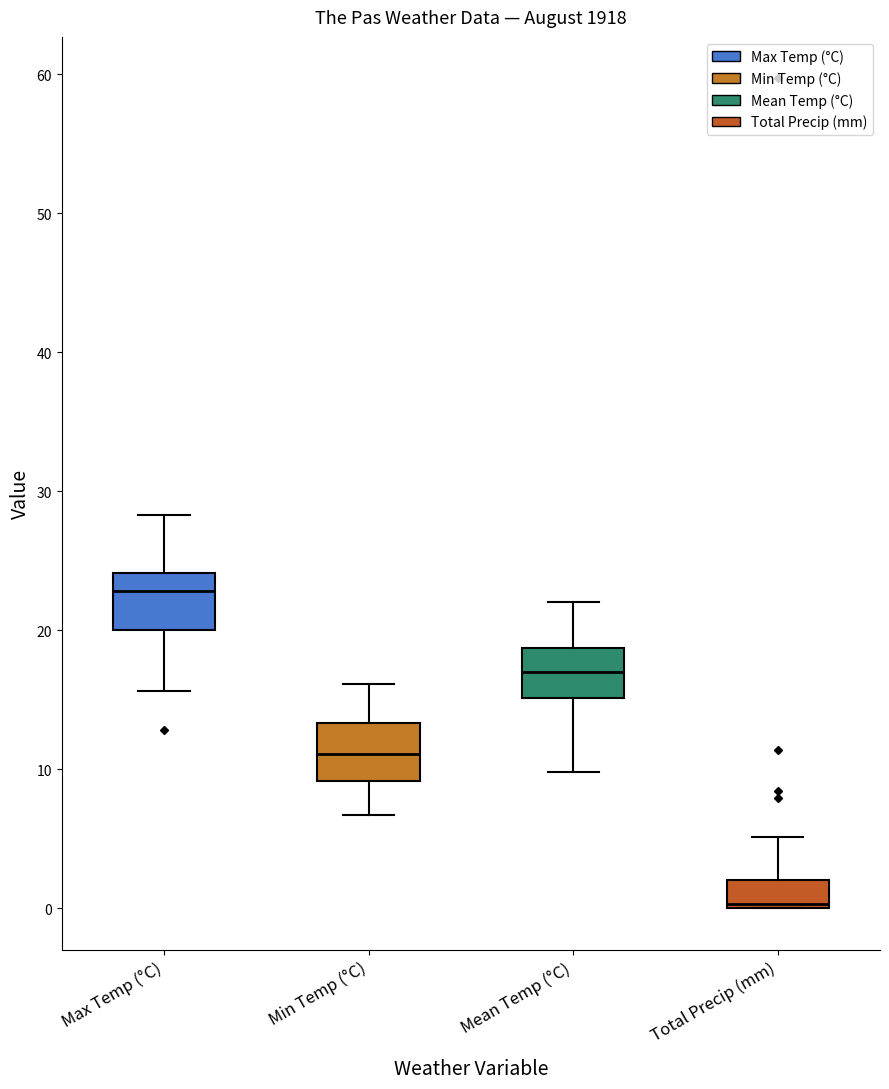

Reading left to right, transcribe this box plot: for each box, give where its median line is, the range the box spans, and where its two whiskers end, as read against the y-axis. The values are not printed on the chart, so give them approximately, as read against the axis.

Max Temp (°C): median 23, box 20 to 24, whiskers 16 to 28
Min Temp (°C): median 11, box 9 to 13, whiskers 7 to 16
Mean Temp (°C): median 17, box 15 to 19, whiskers 10 to 22
Total Precip (mm): median 0, box 0 to 2, whiskers 0 to 5